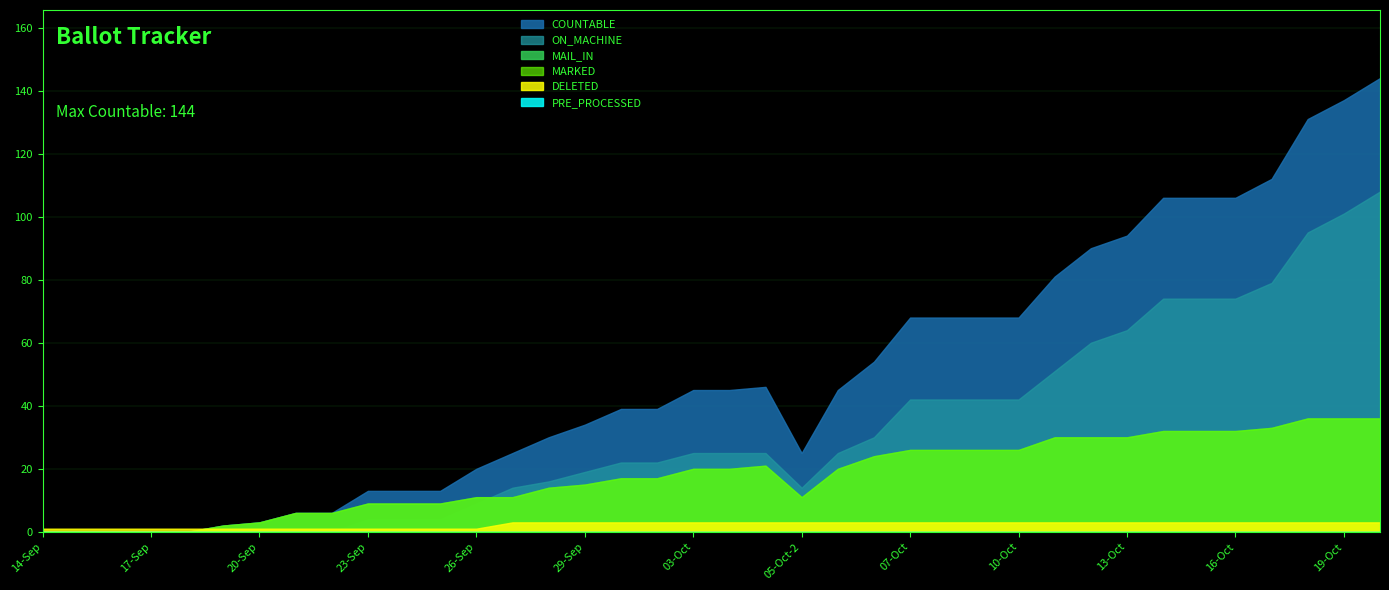

What position from the left is 09-Oct?

27